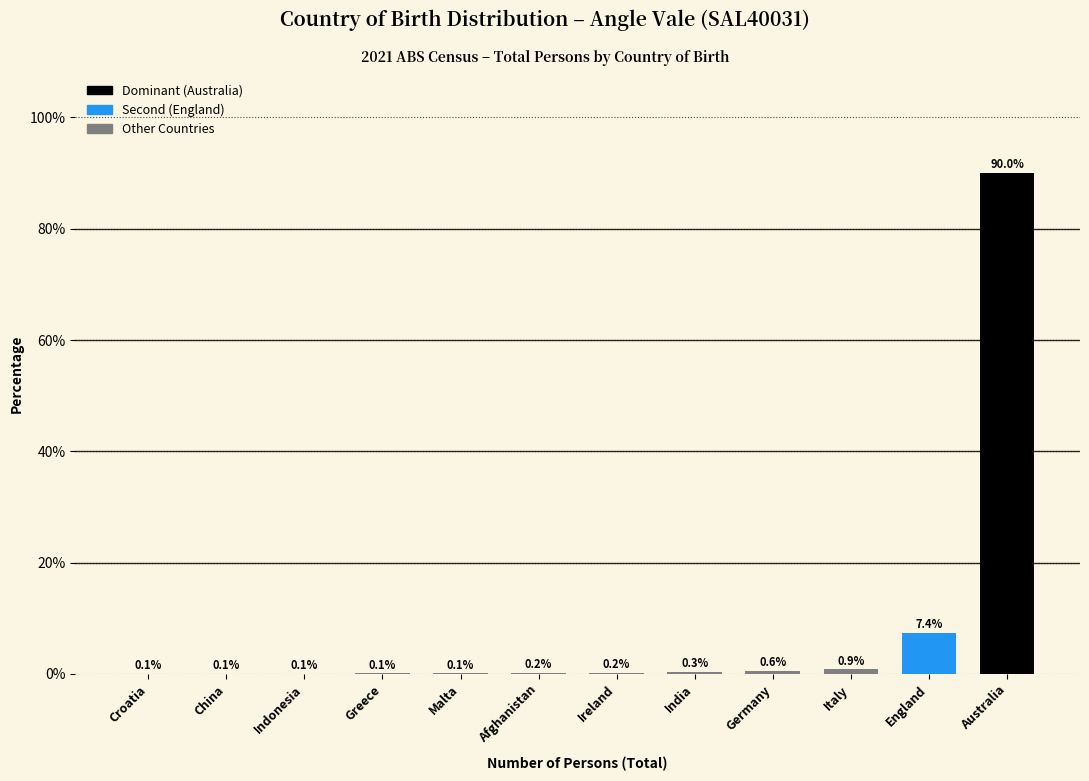

Reading left to right, extract all data points from this chart.

Croatia=0.1	China=0.1	Indonesia=0.1	Greece=0.1	Malta=0.1	Afghanistan=0.2	Ireland=0.2	India=0.3	Germany=0.6	Italy=0.9	England=7.4	Australia=90.0